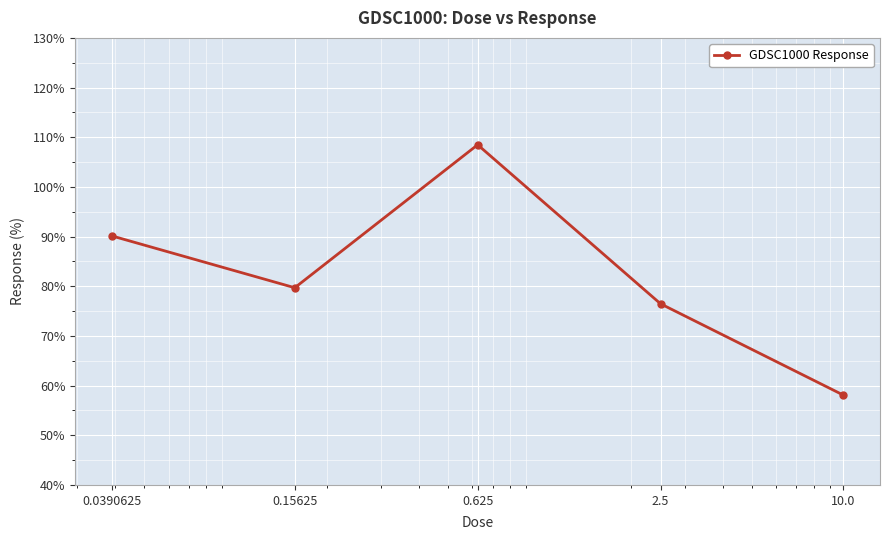

True or false: there are more than 1 points higher than both neighbors.

False